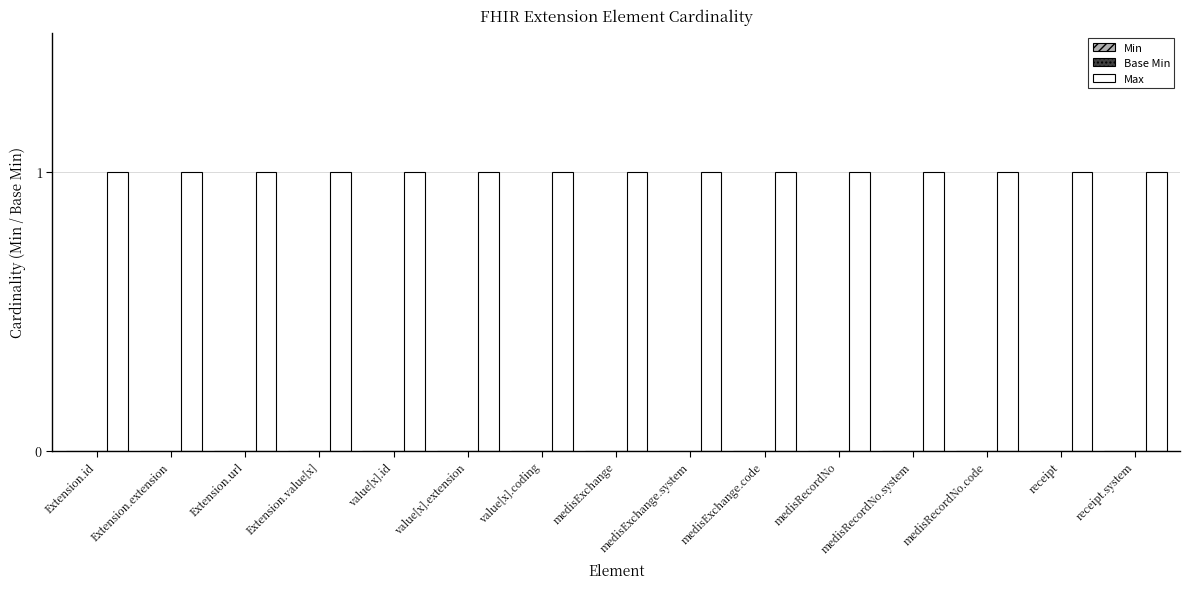

True or false: Max has a value of 1 at medisExchange.system.

True